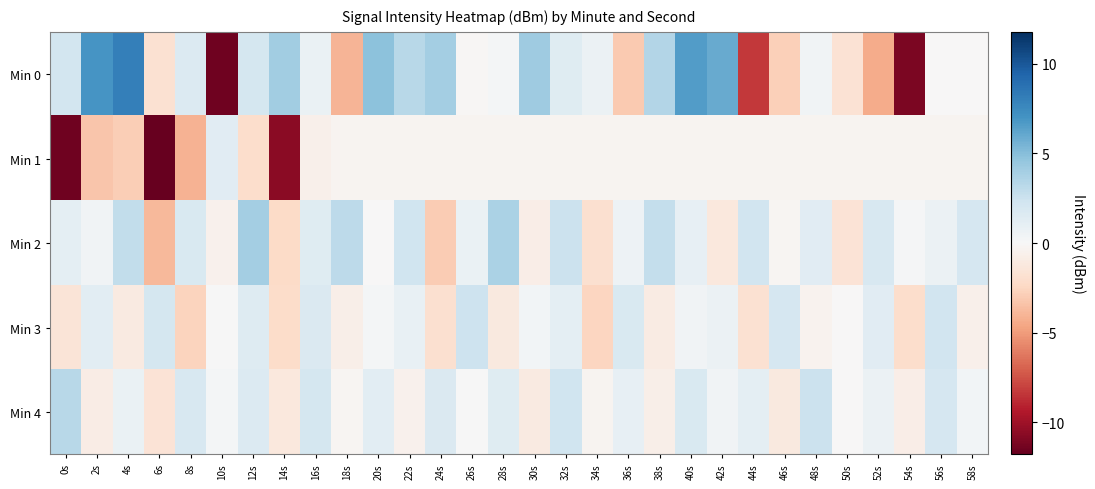

Reading right to left, what are all the values shown in this chart?

Min 0: 58s=-0.1	56s=-0.1	54s=-11.1	52s=-4.4	50s=-1.7	48s=0.4	46s=-2.8	44s=-8.3	42s=5.9	40s=6.6	38s=3.4	36s=-3.1	34s=0.7	32s=1.5	30s=4.2	28s=0.3	26s=-0.2	24s=4.0	22s=3.3	20s=4.8	18s=-4.0	16s=0.8	14s=4.1	12s=2.0	10s=-11.5	8s=1.6	6s=-1.8	4s=8.1	2s=7.0	0s=2.1
Min 1: 58s=-0.3	56s=-0.3	54s=-0.3	52s=-0.3	50s=-0.3	48s=-0.3	46s=-0.3	44s=-0.3	42s=-0.3	40s=-0.3	38s=-0.3	36s=-0.3	34s=-0.3	32s=-0.3	30s=-0.3	28s=-0.3	26s=-0.3	24s=-0.3	22s=-0.3	20s=-0.3	18s=-0.3	16s=-0.6	14s=-10.6	12s=-2.1	10s=1.3	8s=-4.1	6s=-11.8	4s=-2.9	2s=-3.3	0s=-11.5
Min 2: 58s=2.0	56s=0.7	54s=0.1	52s=1.9	50s=-1.6	48s=1.3	46s=-0.2	44s=2.2	42s=-1.3	40s=1.0	38s=2.8	36s=0.6	34s=-1.9	32s=2.5	30s=-0.8	28s=3.7	26s=0.8	24s=-3.0	22s=2.3	20s=-0.1	18s=3.1	16s=1.4	14s=-2.3	12s=4.0	10s=-0.5	8s=1.8	6s=-3.8	4s=2.9	2s=0.4	0s=1.1
Min 3: 58s=-0.6	56s=2.2	54s=-2.1	52s=1.3	50s=-0.1	48s=-0.4	46s=2.0	44s=-1.8	42s=0.7	40s=0.4	38s=-1.0	36s=1.8	34s=-2.5	32s=1.1	30s=0.3	28s=-1.2	26s=2.4	24s=-1.9	22s=0.9	20s=0.2	18s=-0.7	16s=1.7	14s=-2.2	12s=1.5	10s=0.0	8s=-2.6	6s=2.1	4s=-1.1	2s=1.2	0s=-1.5
Min 4: 58s=0.3	56s=2.0	54s=-0.8	52s=0.7	50s=-0.1	48s=2.5	46s=-1.2	44s=1.1	42s=0.4	40s=1.8	38s=-0.7	36s=1.0	34s=-0.3	32s=2.3	30s=-1.1	28s=1.4	26s=0.0	24s=1.7	22s=-0.5	20s=1.2	18s=-0.2	16s=2.1	14s=-1.3	12s=1.6	10s=0.2	8s=1.9	6s=-1.6	4s=0.8	2s=-0.9	0s=3.3